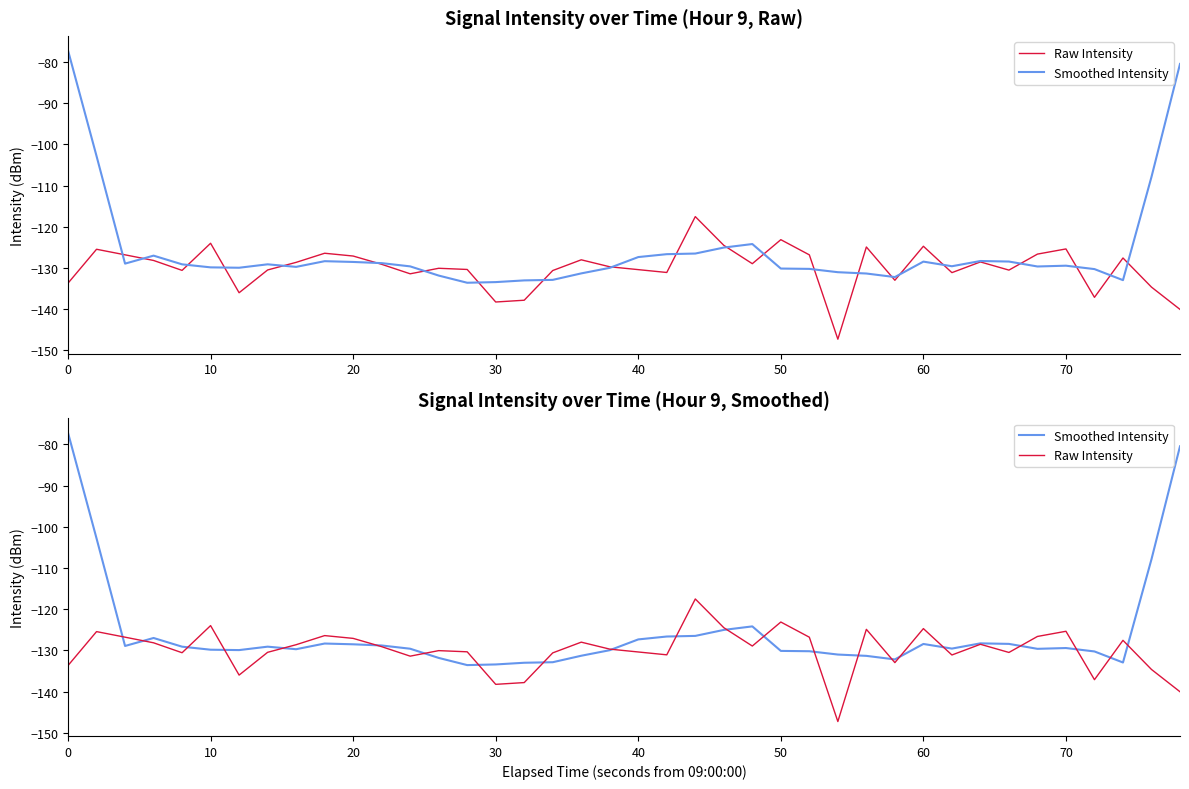

How many intersections are there between Raw Intensity and Smoothed Intensity?

22